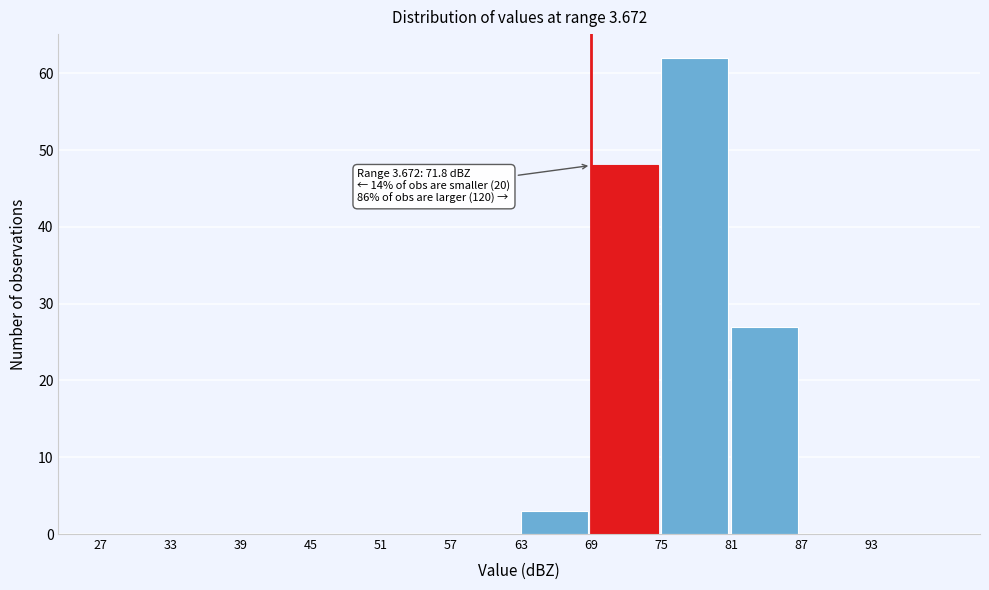

Which range on the x-axis has the tallest bar?

75 to 81